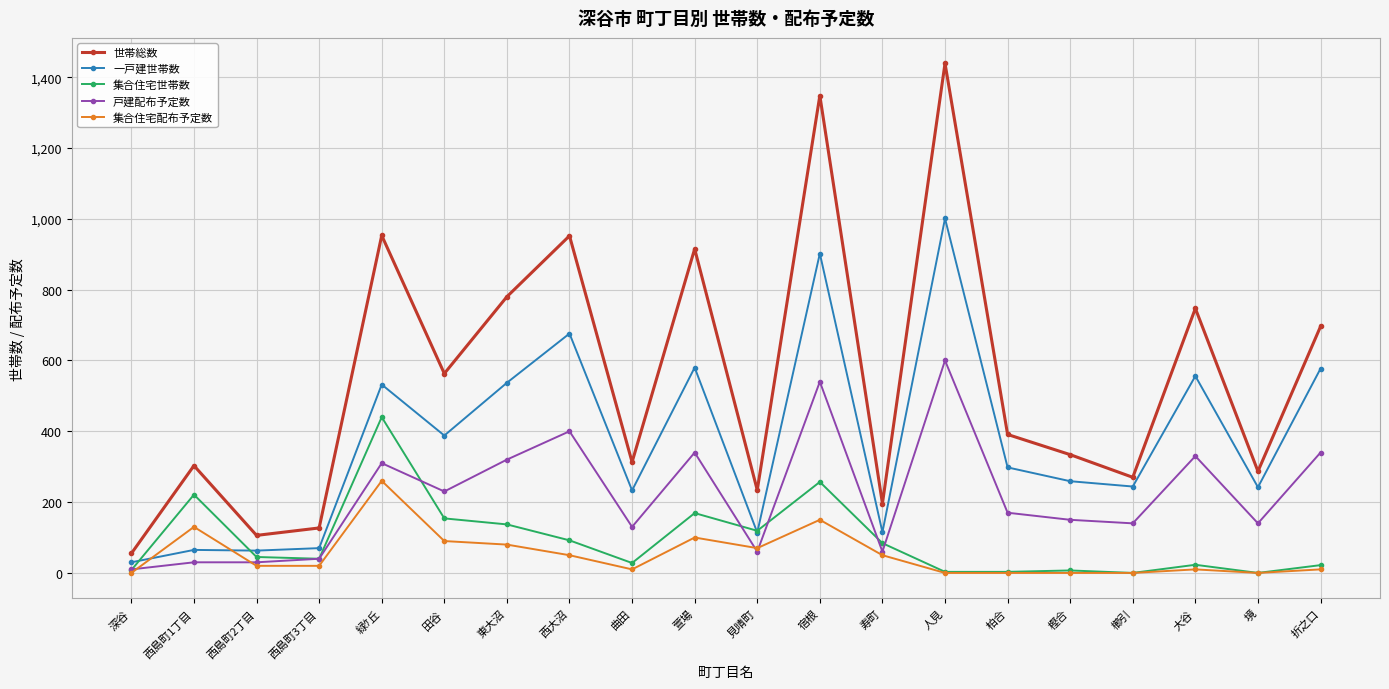

How many lines are shown in the chart?

5